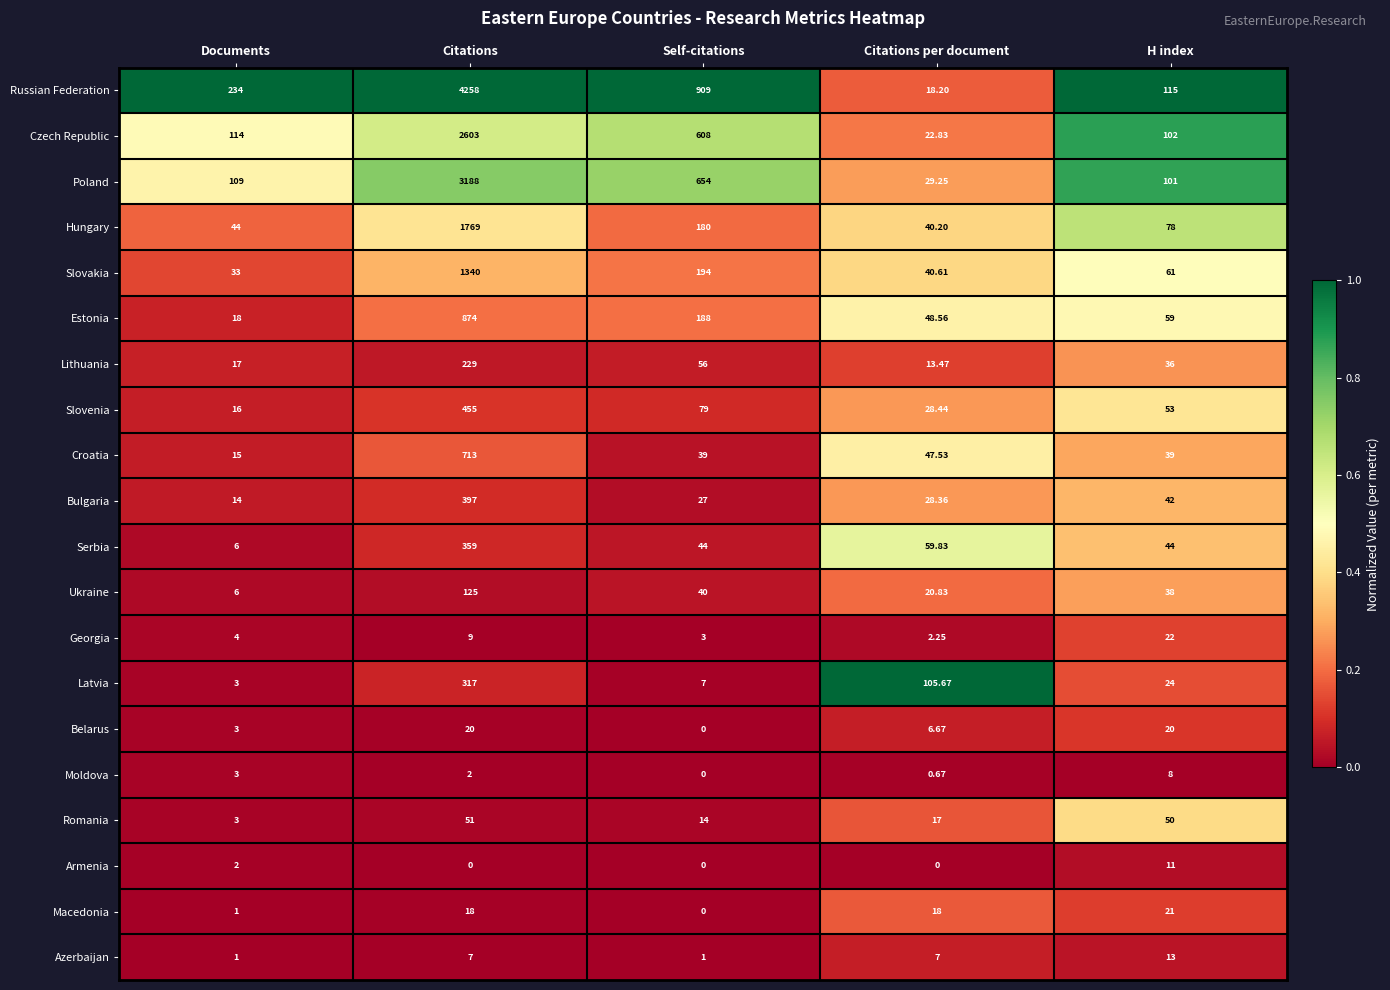

At Citations, list the series in order from largest to smallest.

Russian Federation, Poland, Czech Republic, Hungary, Slovakia, Estonia, Croatia, Slovenia, Bulgaria, Serbia, Latvia, Lithuania, Ukraine, Romania, Belarus, Macedonia, Georgia, Azerbaijan, Moldova, Armenia